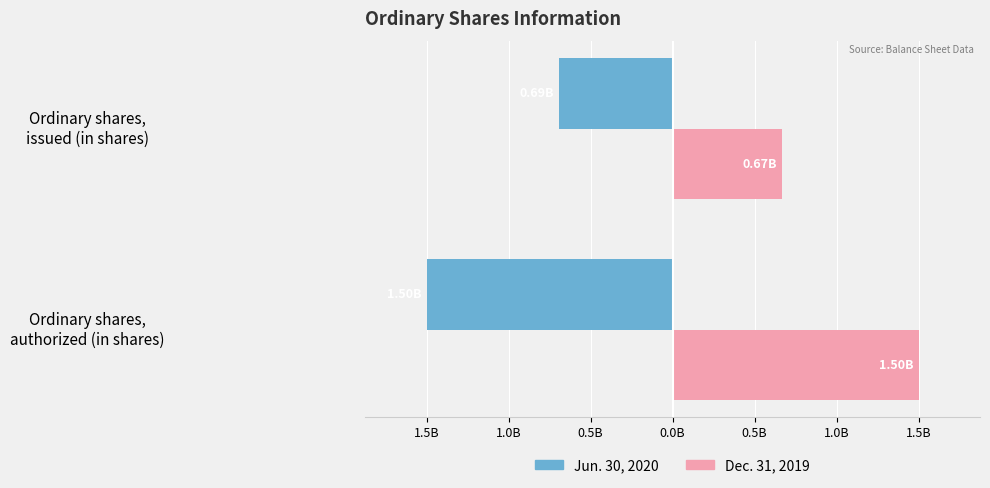

Reading left to right, transcribe all the data shown in this chart.

Jun. 30, 2020: -1500000000	-690574765
Dec. 31, 2019: 1500000000	666906450